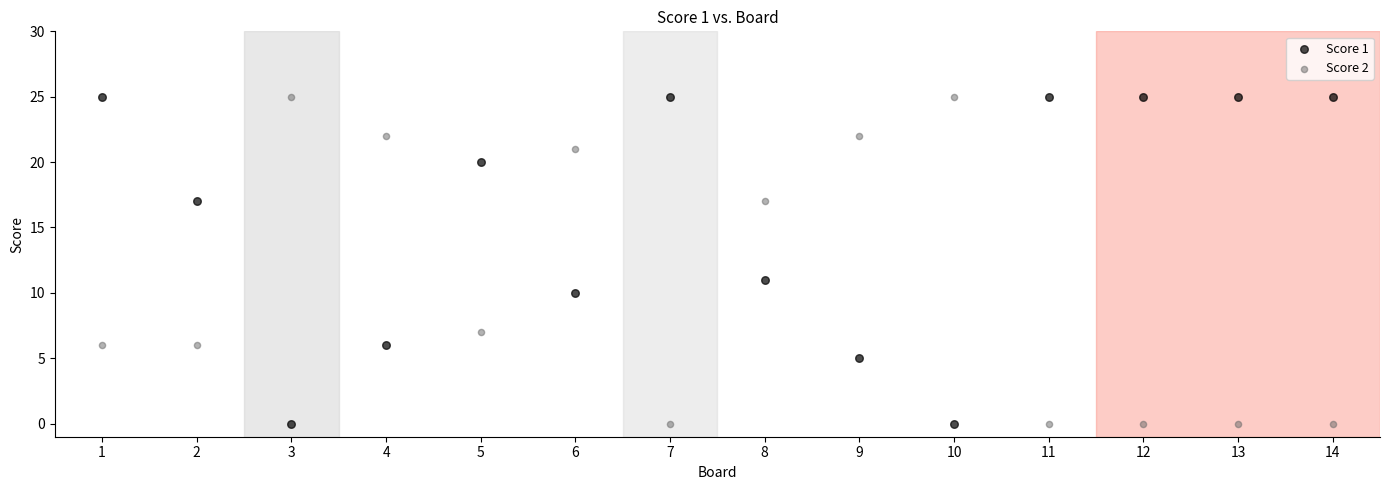

What is the X range (max minus min) for the scatter plot?

13